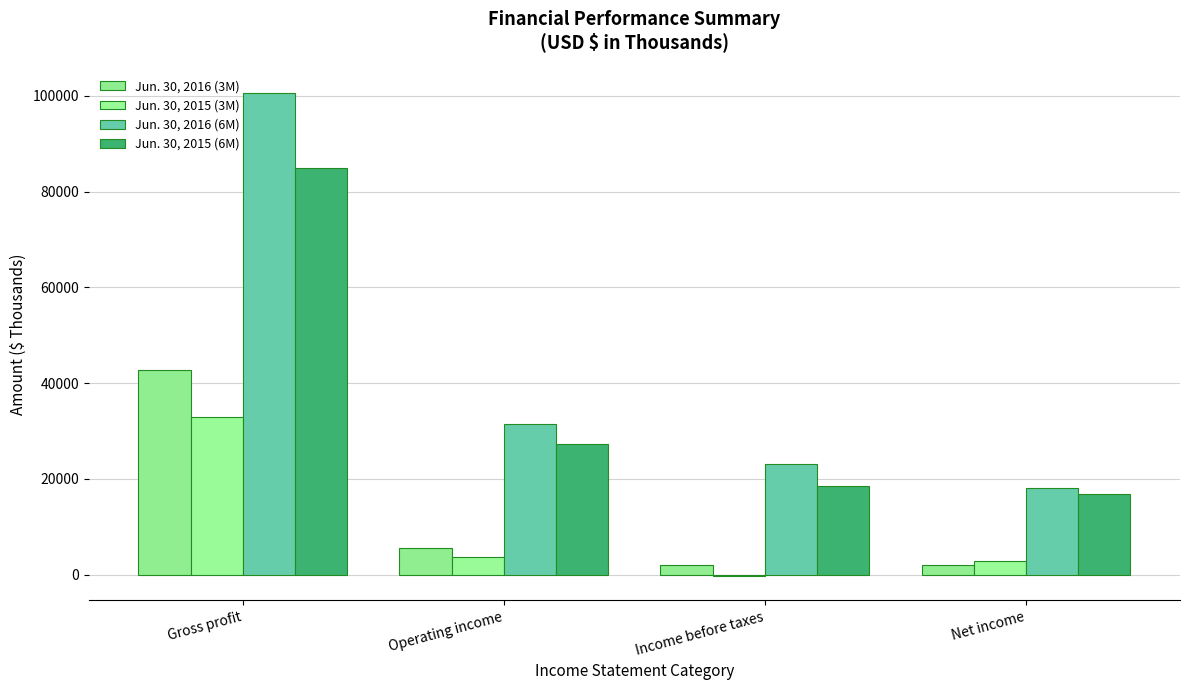

Reading right to left, list all the values displayed in this chart.

Jun. 30, 2016 (3M): 1965	1955	5530	42723
Jun. 30, 2015 (3M): 2848	-253	3807	32833
Jun. 30, 2016 (6M): 18133	23191	31491	100566
Jun. 30, 2015 (6M): 16773	18607	27297	84941